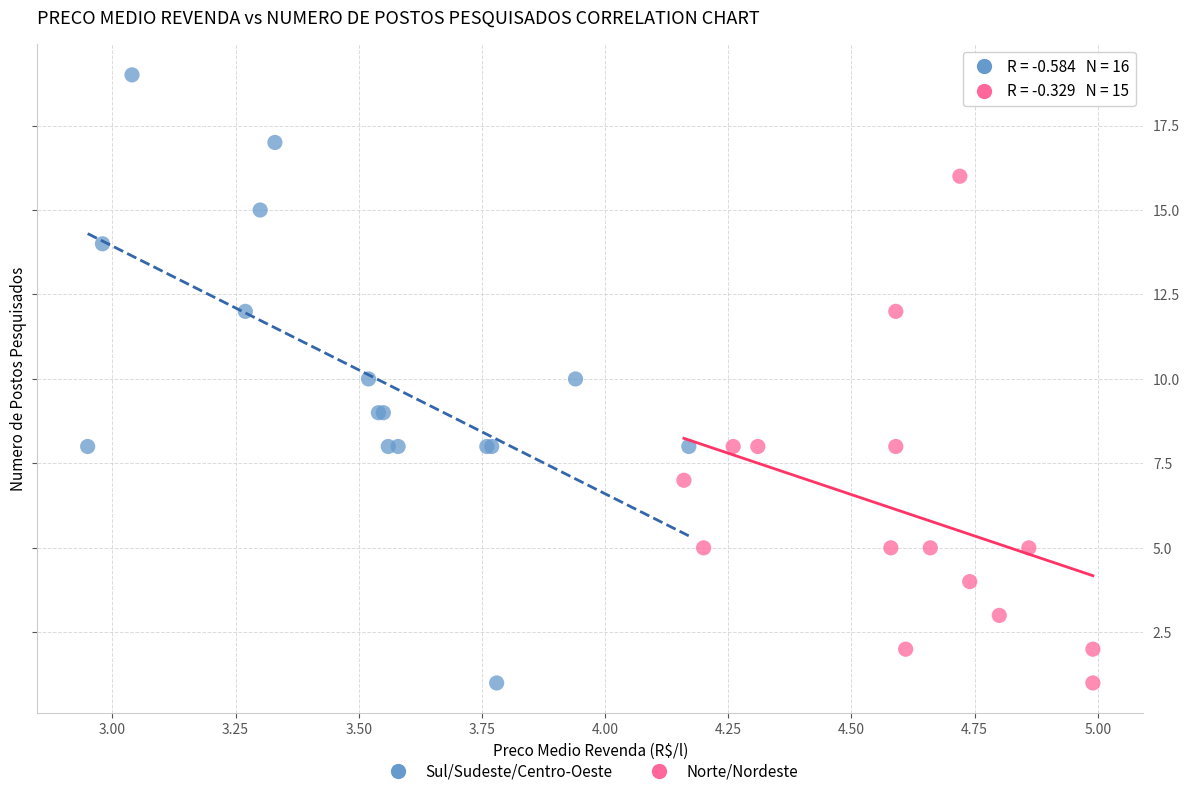

Which series contains the highest Y value?

Sul/Sudeste/Centro-Oeste